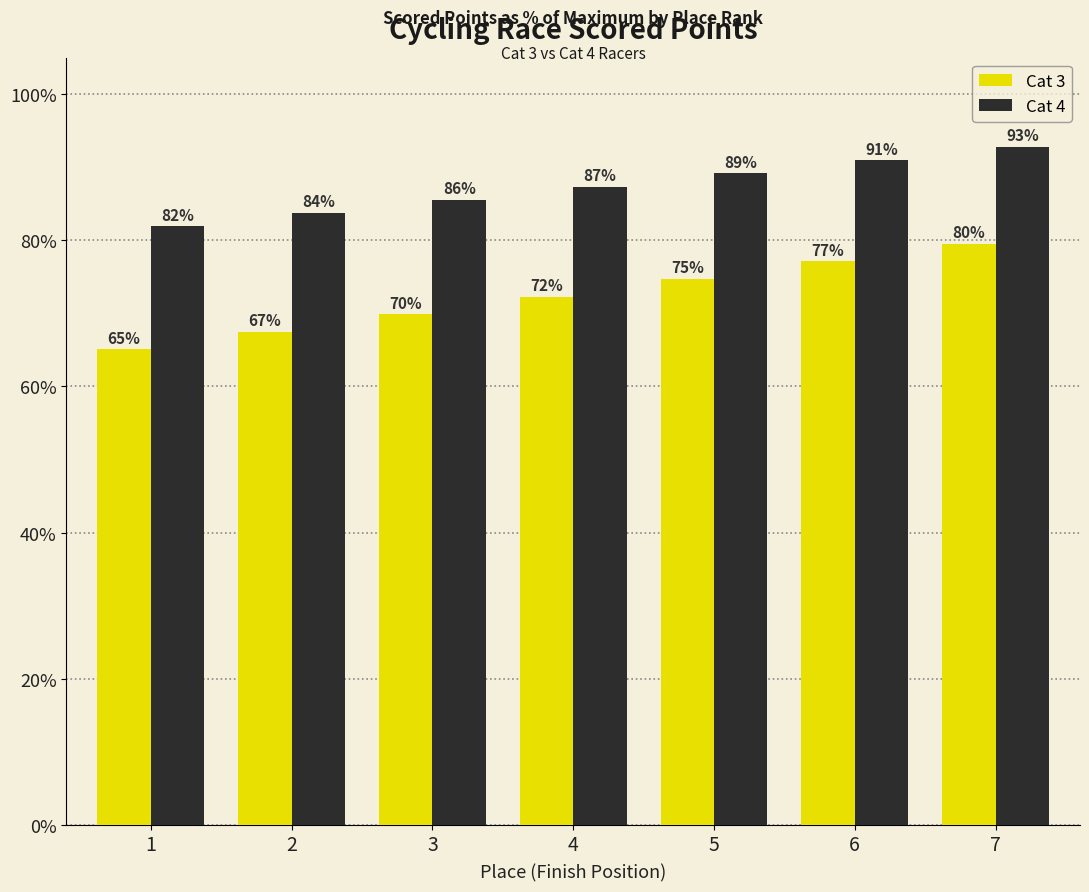

Rank the series at 2 from highest to lowest value.

Cat 4, Cat 3